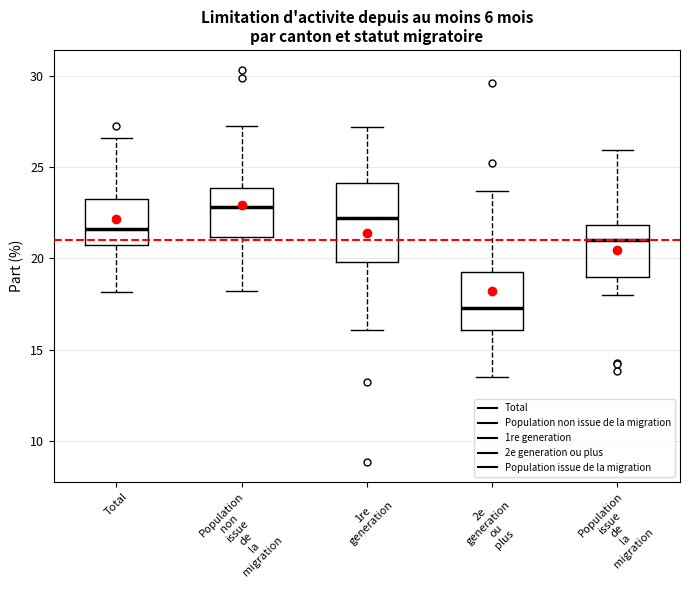

Reading left to right, transcribe this box plot: for each box, give where its median line is, the range the box spans, and where its two whiskers end, as read against the y-axis. The values are not printed on the chart, so give them approximately, as read against the axis.

Total: median 21.5, box 20.5 to 23.5, whiskers 18.0 to 26.5
Population non issue de la migration: median 23.0, box 21.0 to 24.0, whiskers 18.0 to 27.0
1re generation: median 22.0, box 20.0 to 24.0, whiskers 16.0 to 27.0
2e generation ou plus: median 17.5, box 16.0 to 19.5, whiskers 13.5 to 23.5
Population issue de la migration: median 21.0, box 19.0 to 22.0, whiskers 18.0 to 26.0